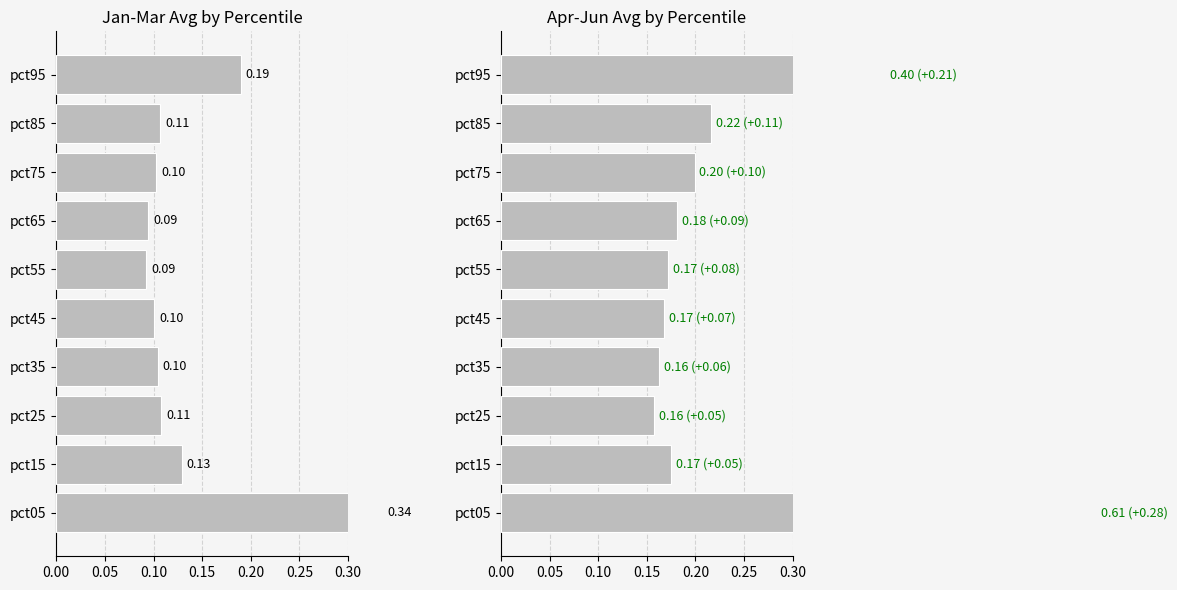

How many bars are there in total?

20